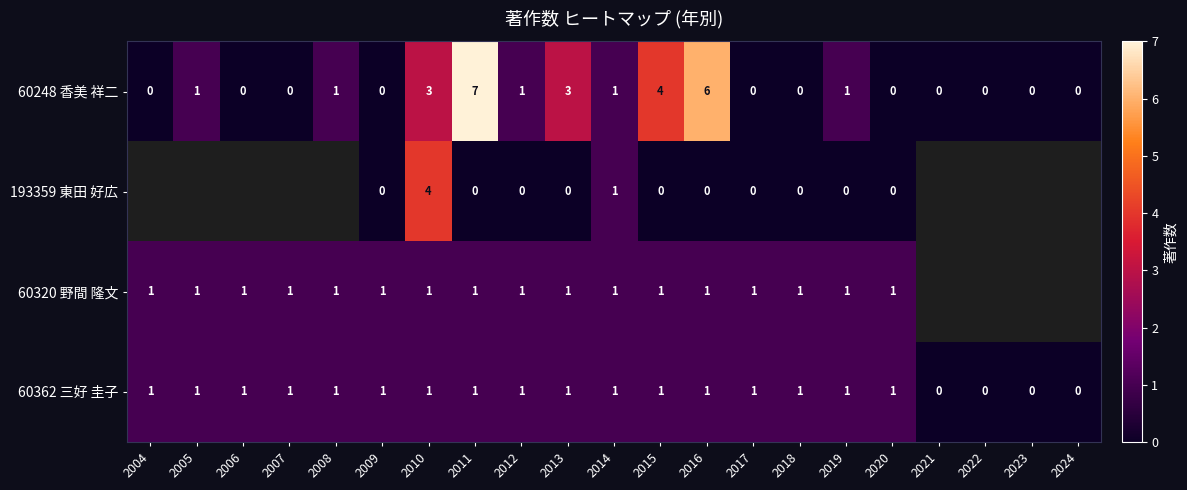

What is the spread (max minus min) of values at 2013?

3